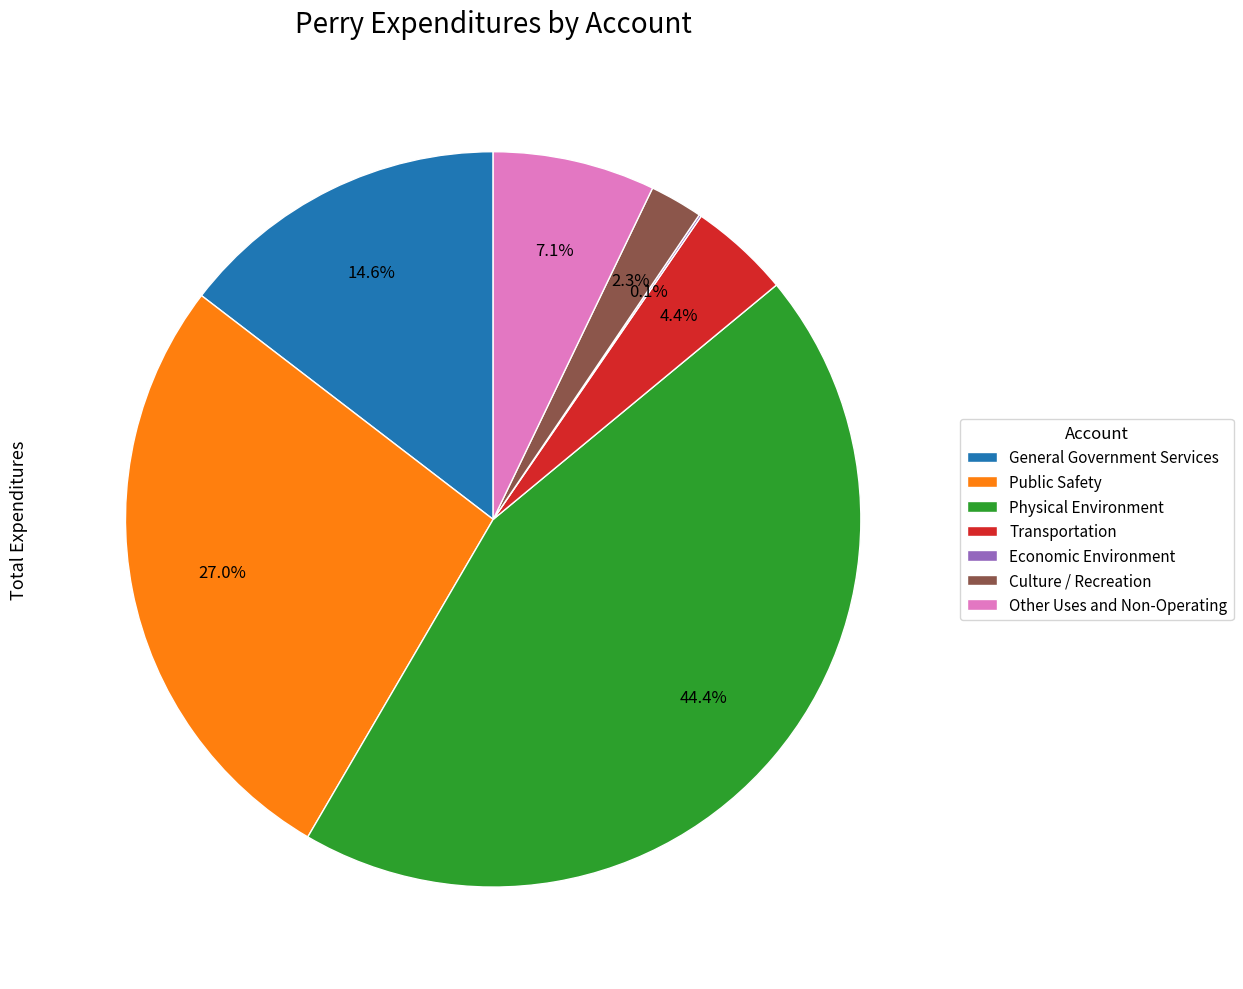

To the nearest percent, what is the difference between the largest and smallest slice percentages?

44%